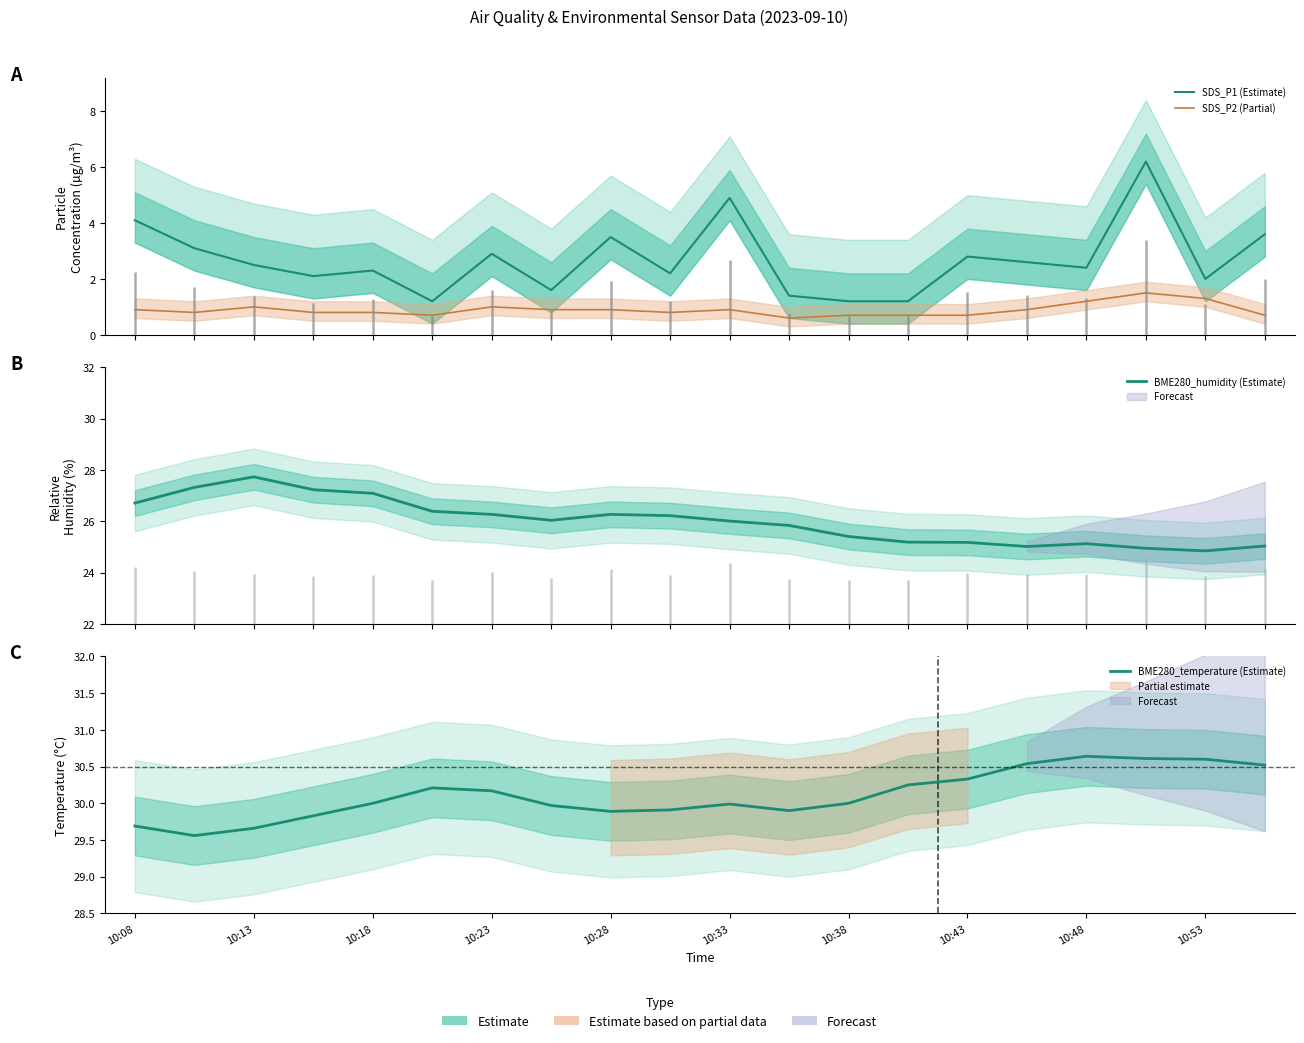

How many lines are shown in the chart?

4